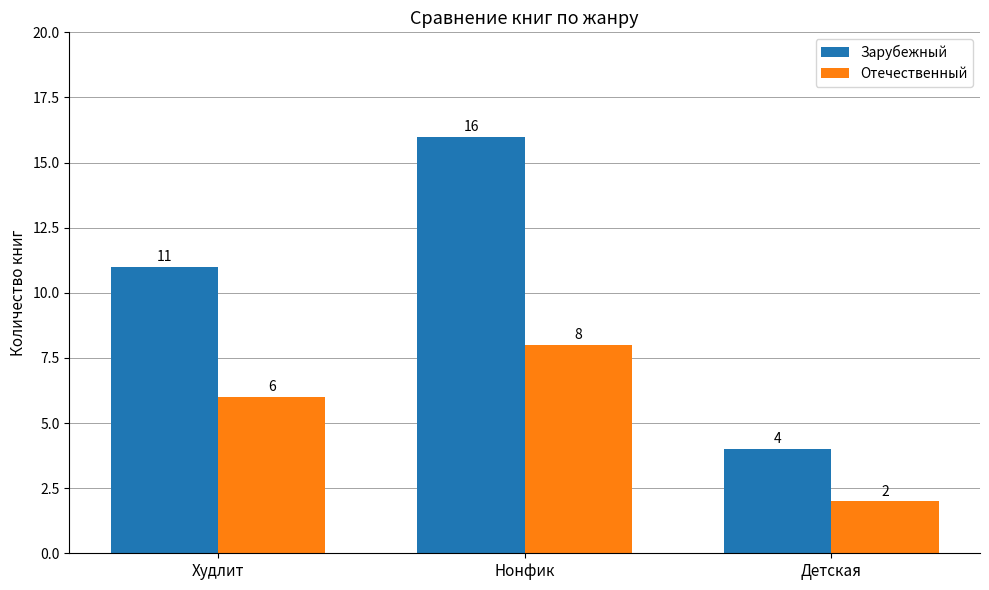

What is the difference between the highest and lowest values at Нонфик?

8